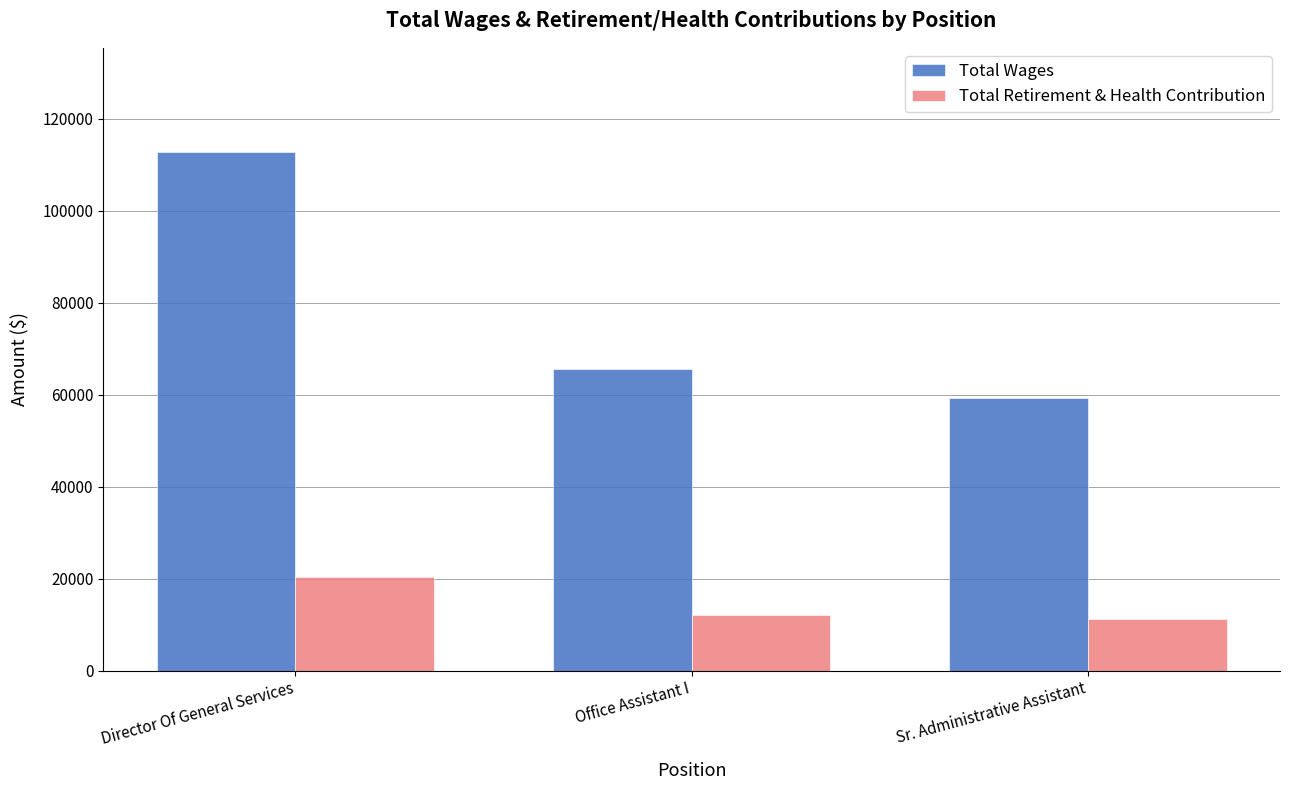

What is the maximum value shown in the chart?

112867